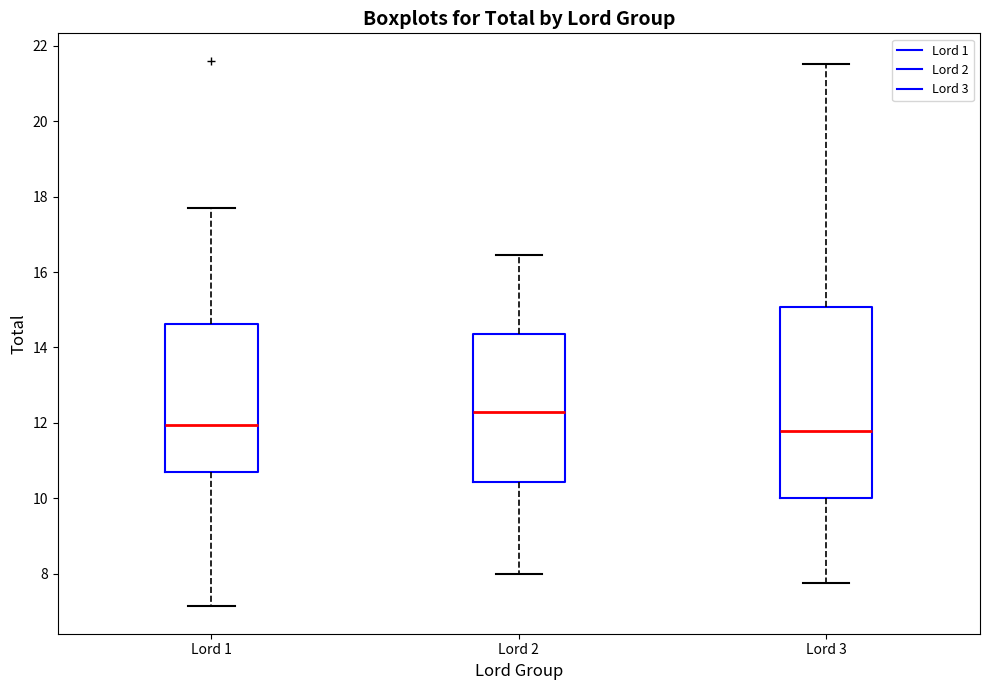

Reading left to right, read every box against the y-axis: the position of its median line, the range the box covers, and the ends of its whiskers. The values are not printed on the chart, so give them approximately, as read against the axis.

Lord 1: median 12.0, box 10.8 to 14.6, whiskers 7.2 to 17.8
Lord 2: median 12.2, box 10.4 to 14.4, whiskers 8.0 to 16.4
Lord 3: median 11.8, box 10.0 to 15.0, whiskers 7.8 to 21.6